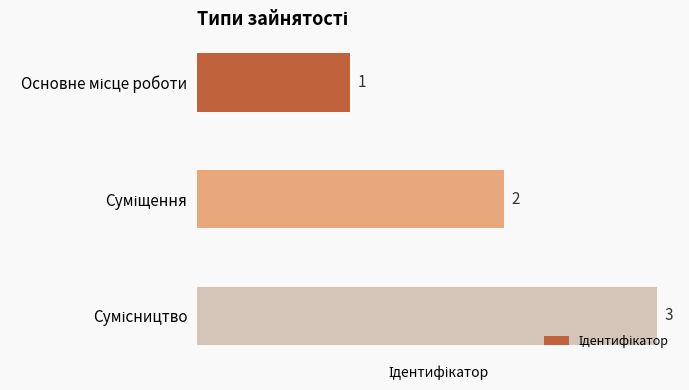

Count the values in the range 1 to 3.

3